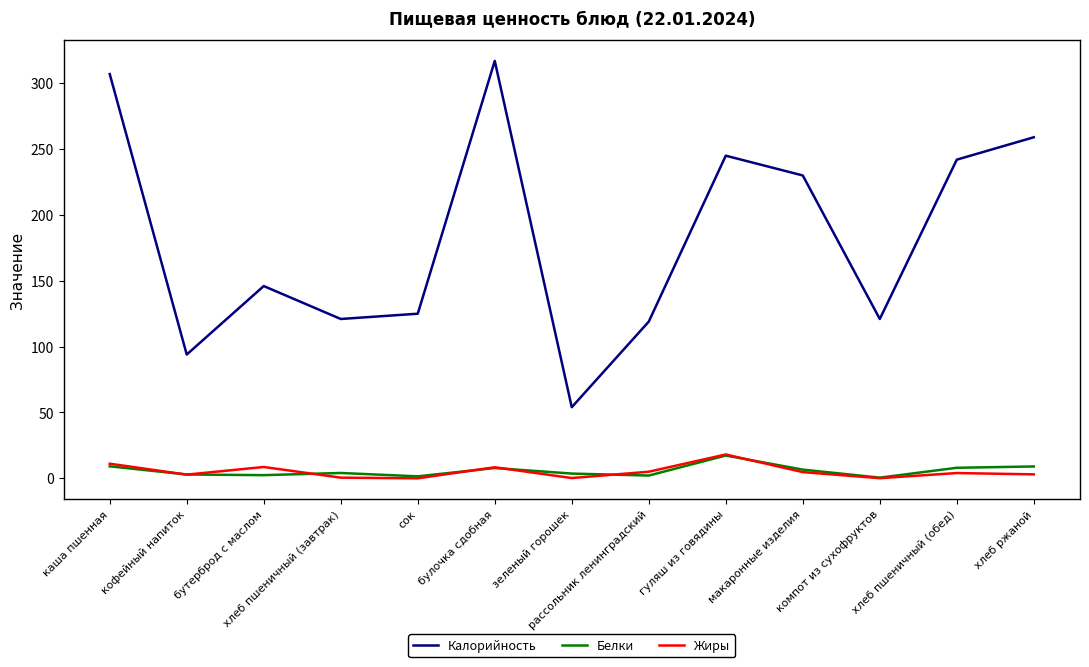

What is the difference between the maximum and minimum values in the Жиры series?

18.1